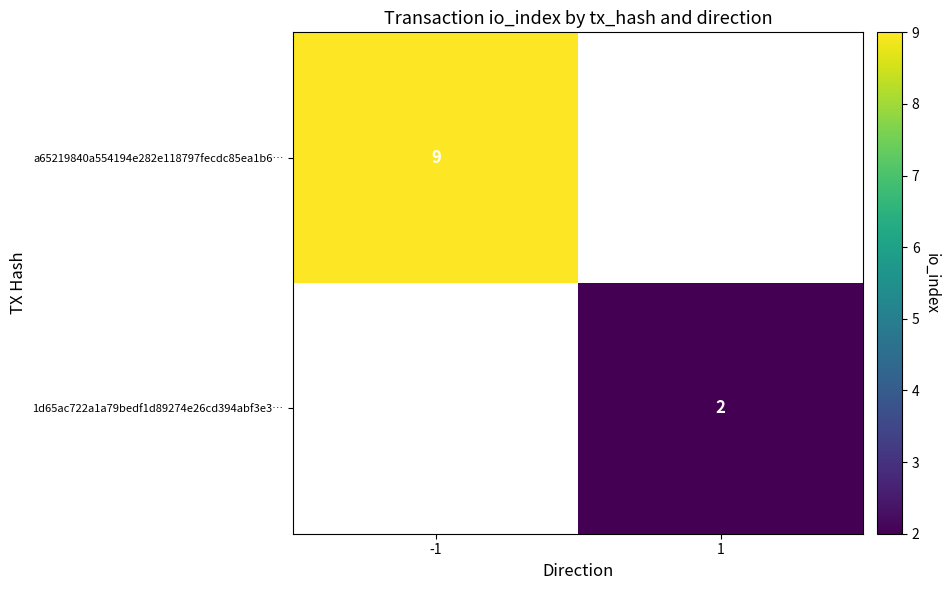

Is it true that 1d65ac722a1a79bedf1d89274e26cd394abf3e3… equals 3 at 1?

False